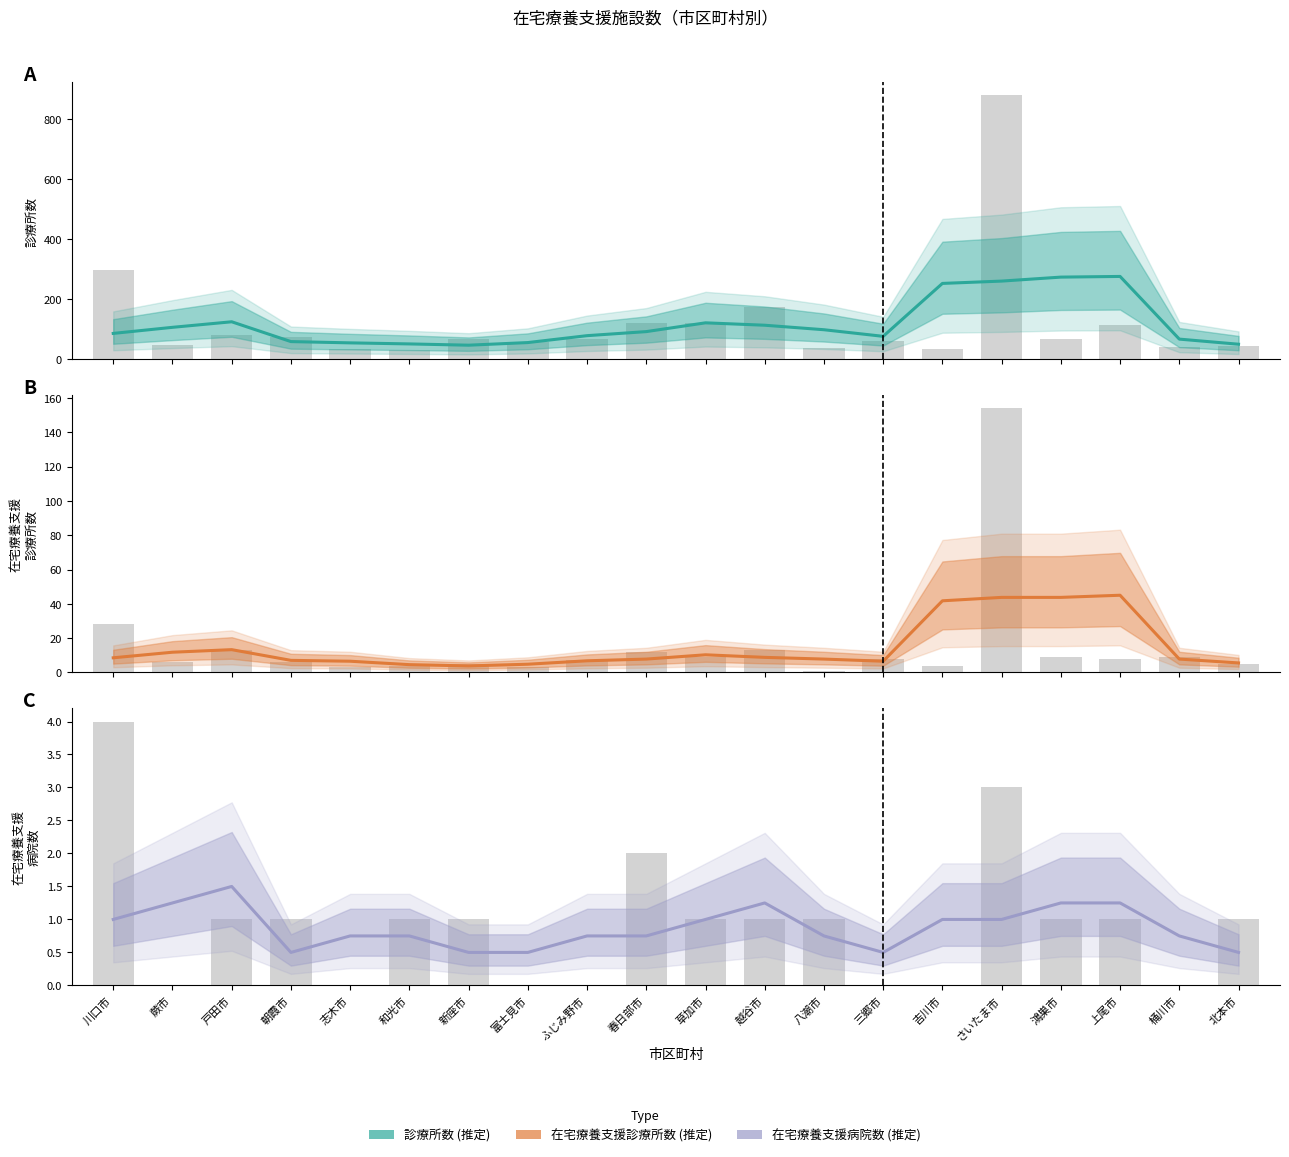

True or false: the data shows 1 at 戸田市.

False